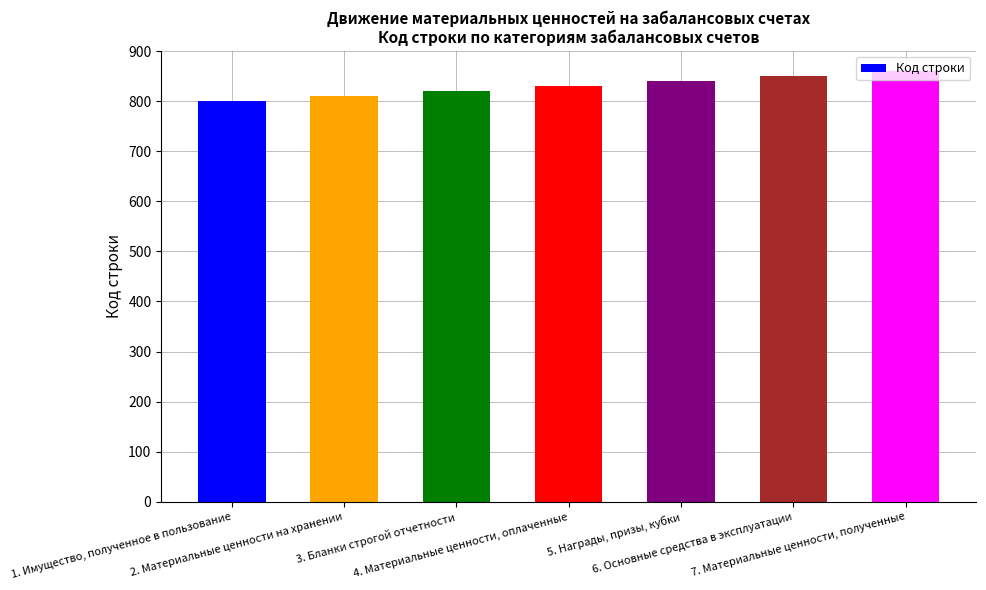

The value at 5. Награды, призы, кубки is 840. True or false?

True